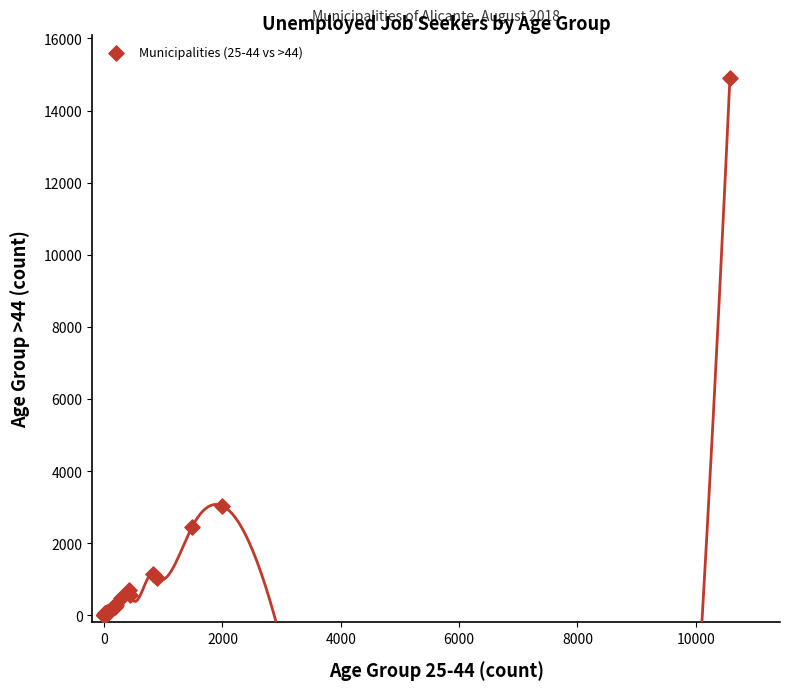

What Y value in the scatter plot is closest to 7455?

3038